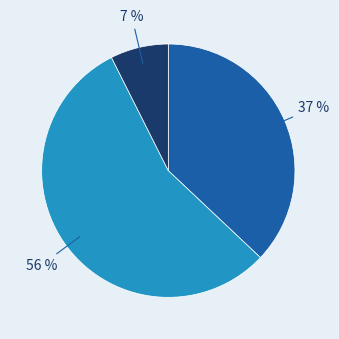

To the nearest percent, what is the average slice percentage?

33%